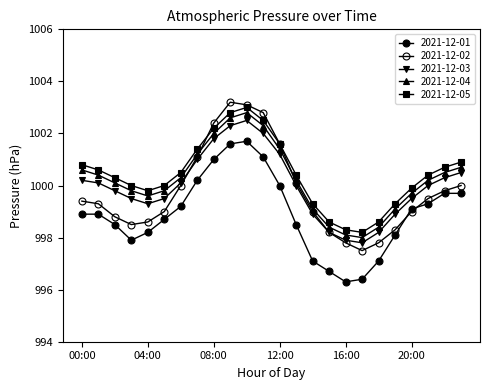

How many data points does each series have?

24